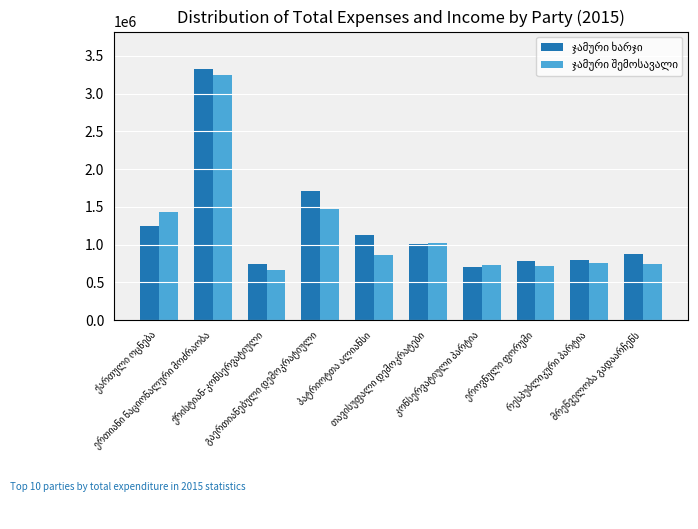

What is the value of the ჯამური შემოსავალი bar at the 9th from the left?

757437